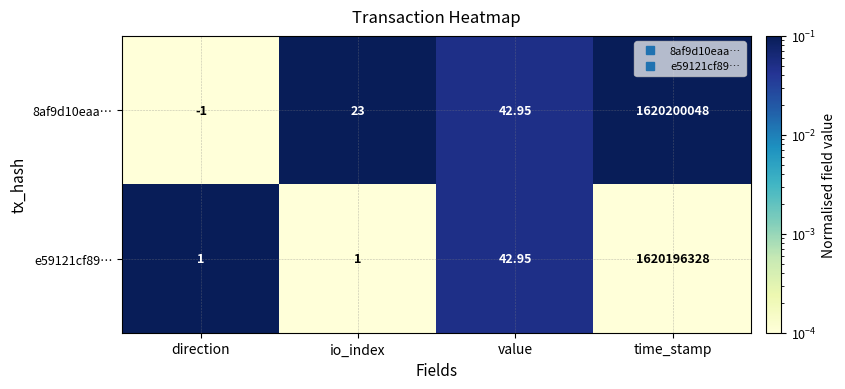

Which series changed the most between io_index and time_stamp?

8af9d10eaa…